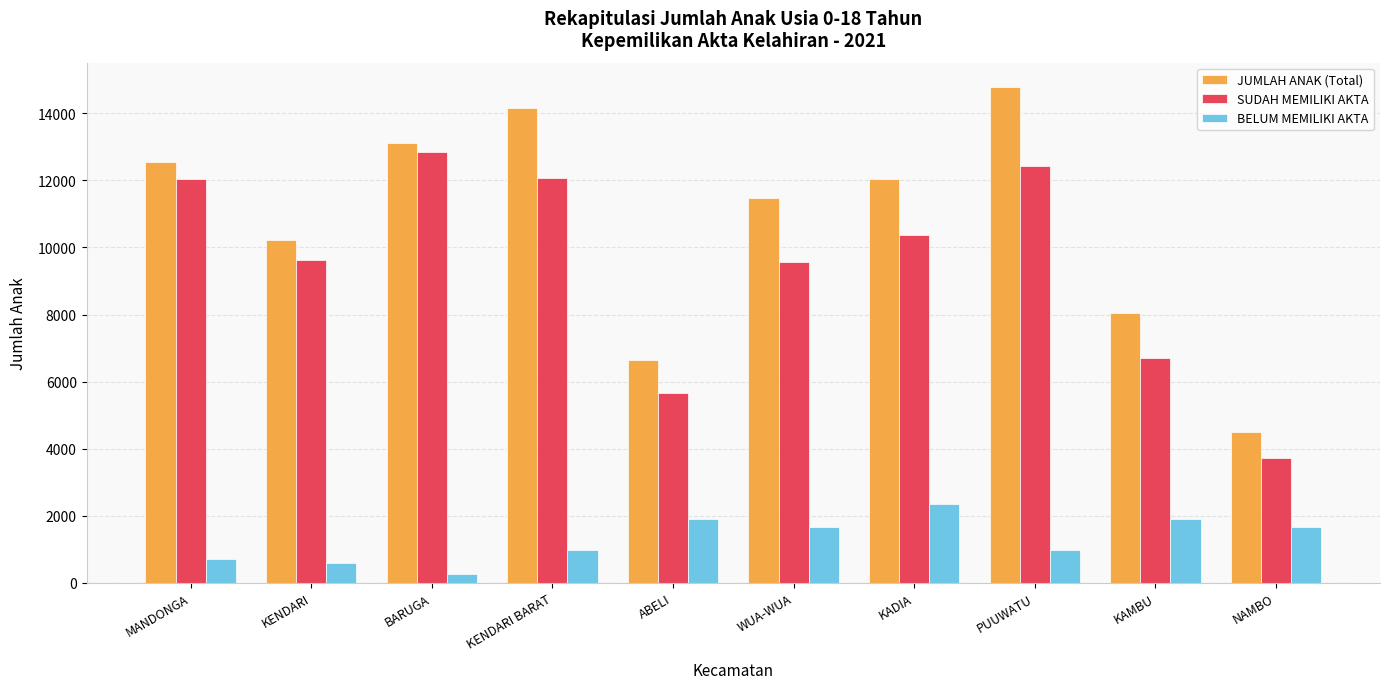

Rank the categories by JUMLAH ANAK (Total) value from highest to lowest.

PUUWATU, KENDARI BARAT, BARUGA, MANDONGA, KADIA, WUA-WUA, KENDARI, KAMBU, ABELI, NAMBO